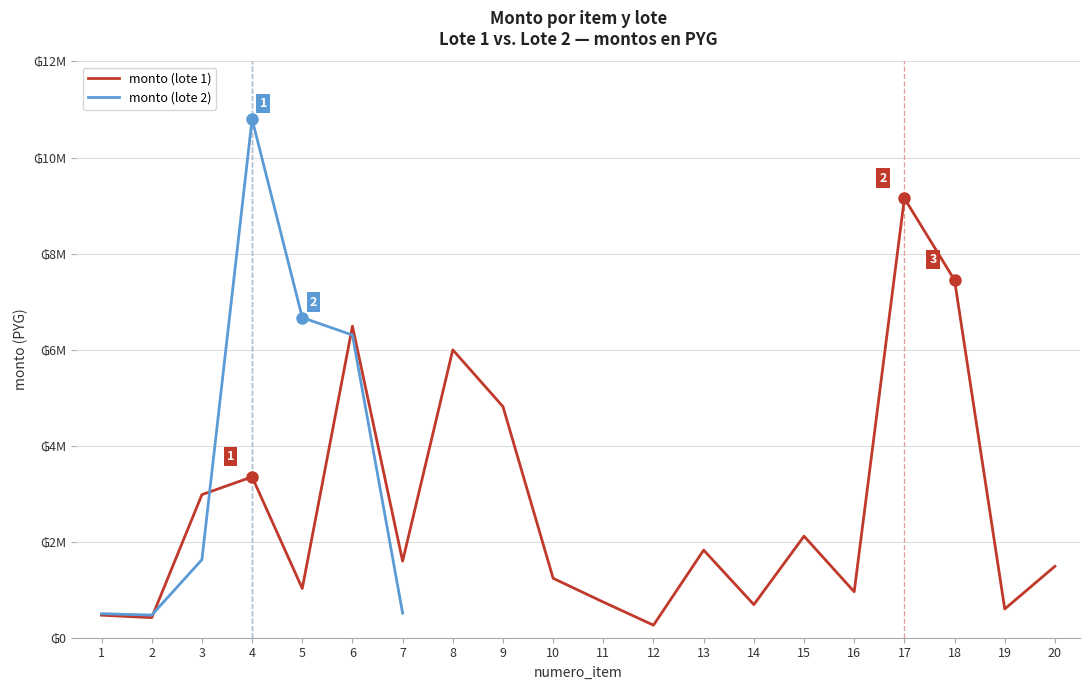

True or false: the data has more than 1 interior local peaks.

True